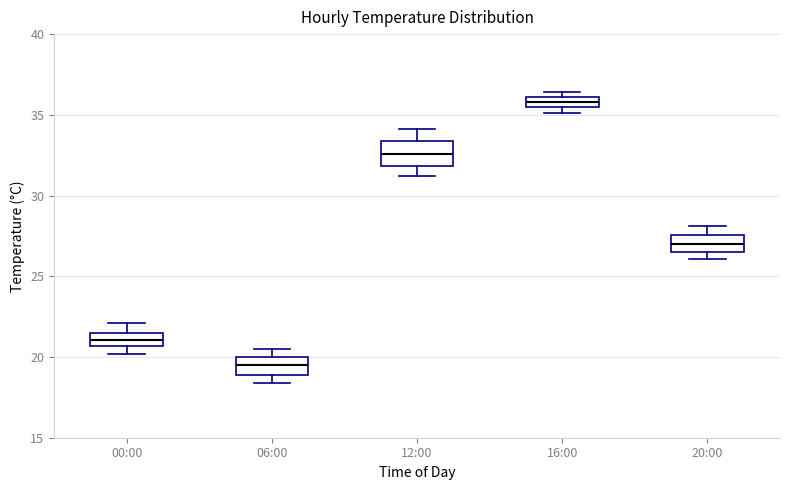

Which box's median line is the highest?

16:00